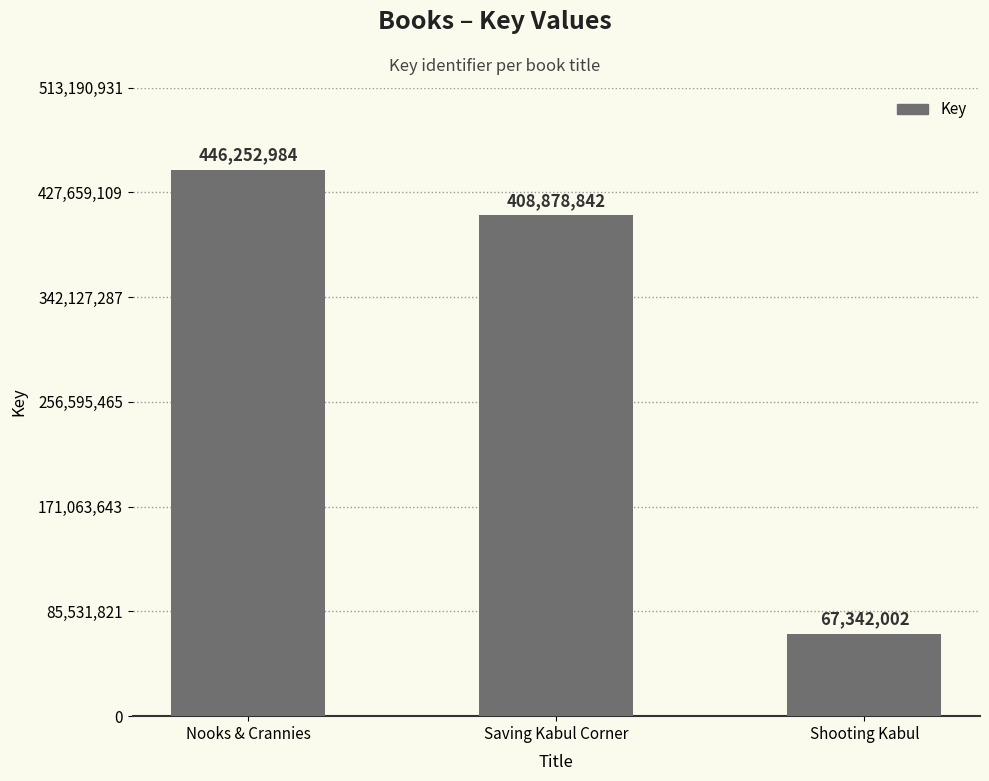

At which category does the chart reach its peak across all series?

Nooks & Crannies